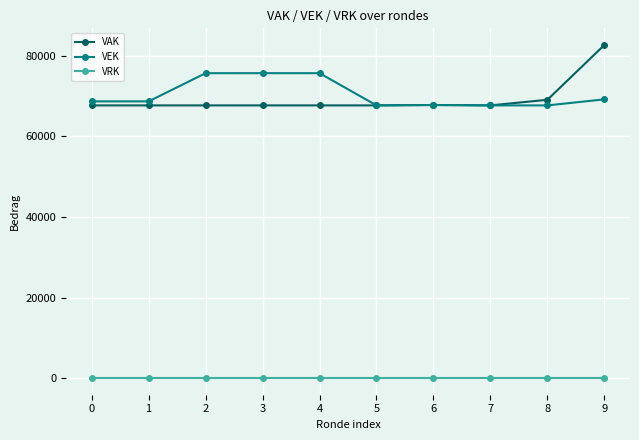

What is the difference between the highest and lowest values at 3?

75707